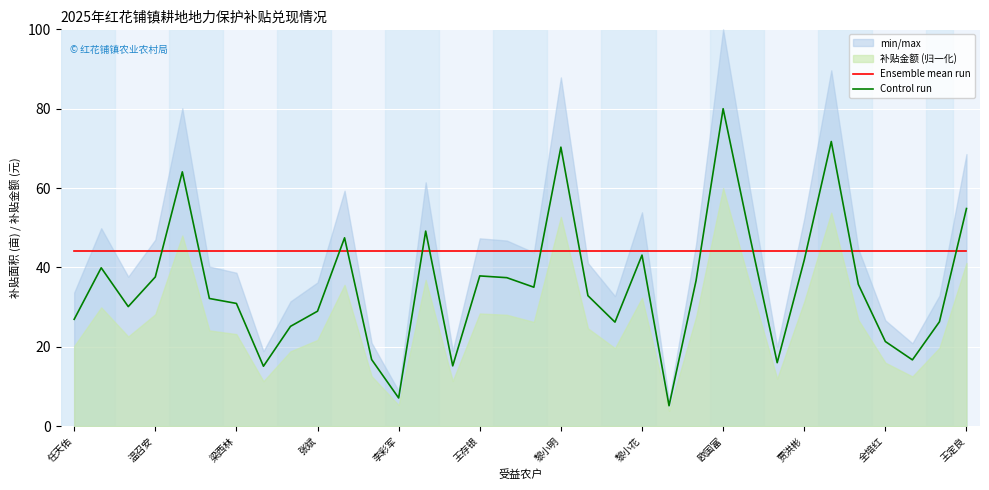

What is the approximate value of Ensemble mean run at 欧国富?

44.2